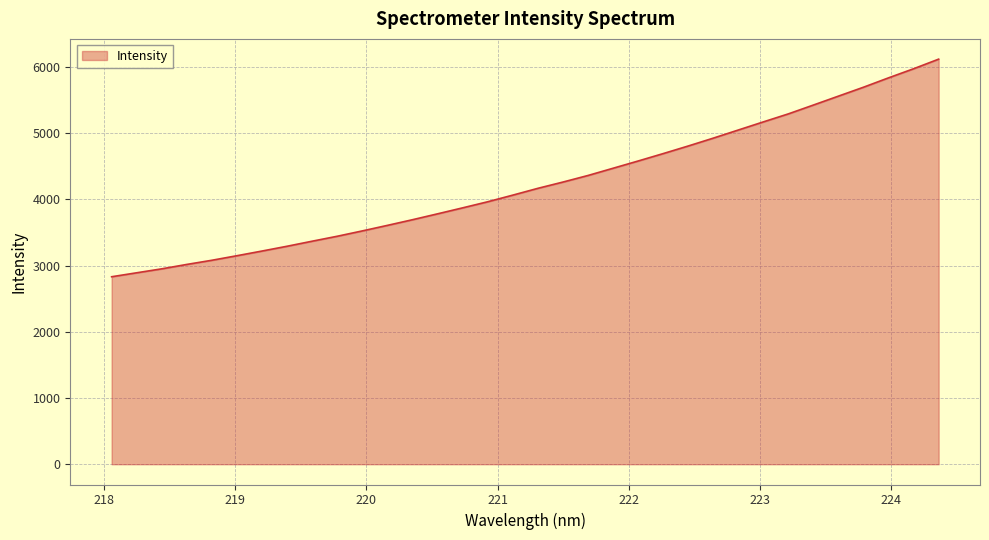

What is the greatest value displayed?

6116.6